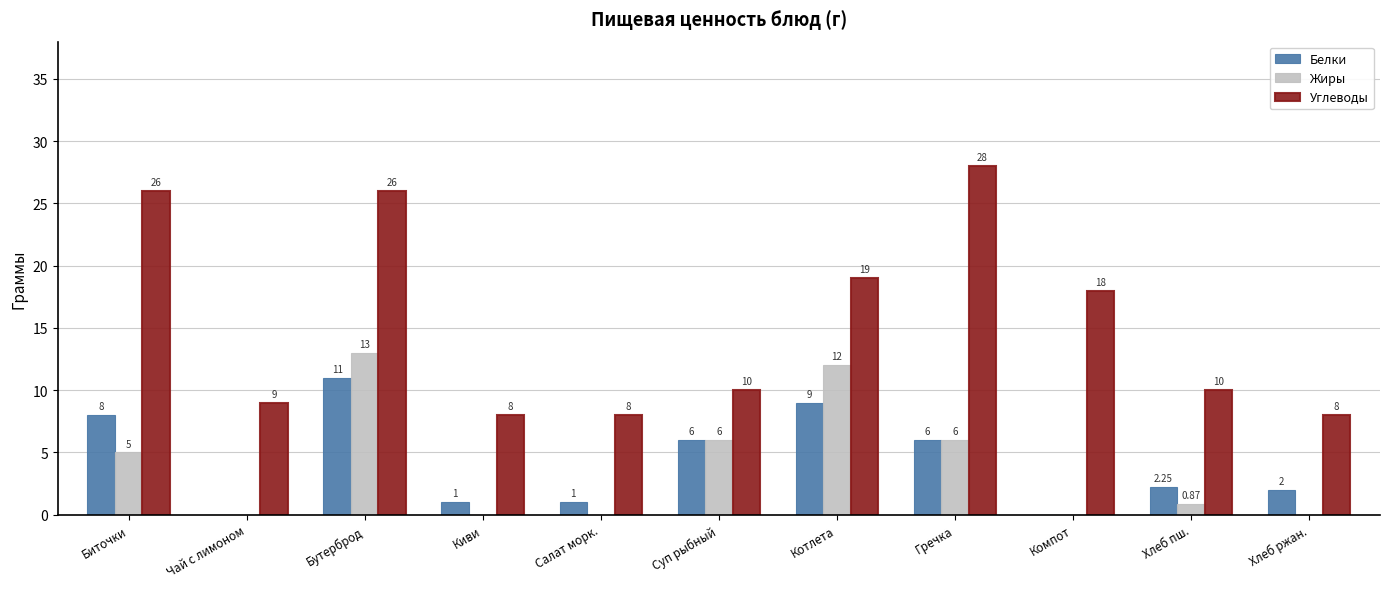

Is it true that Белки equals 3.6 at Чай с лимоном?

False